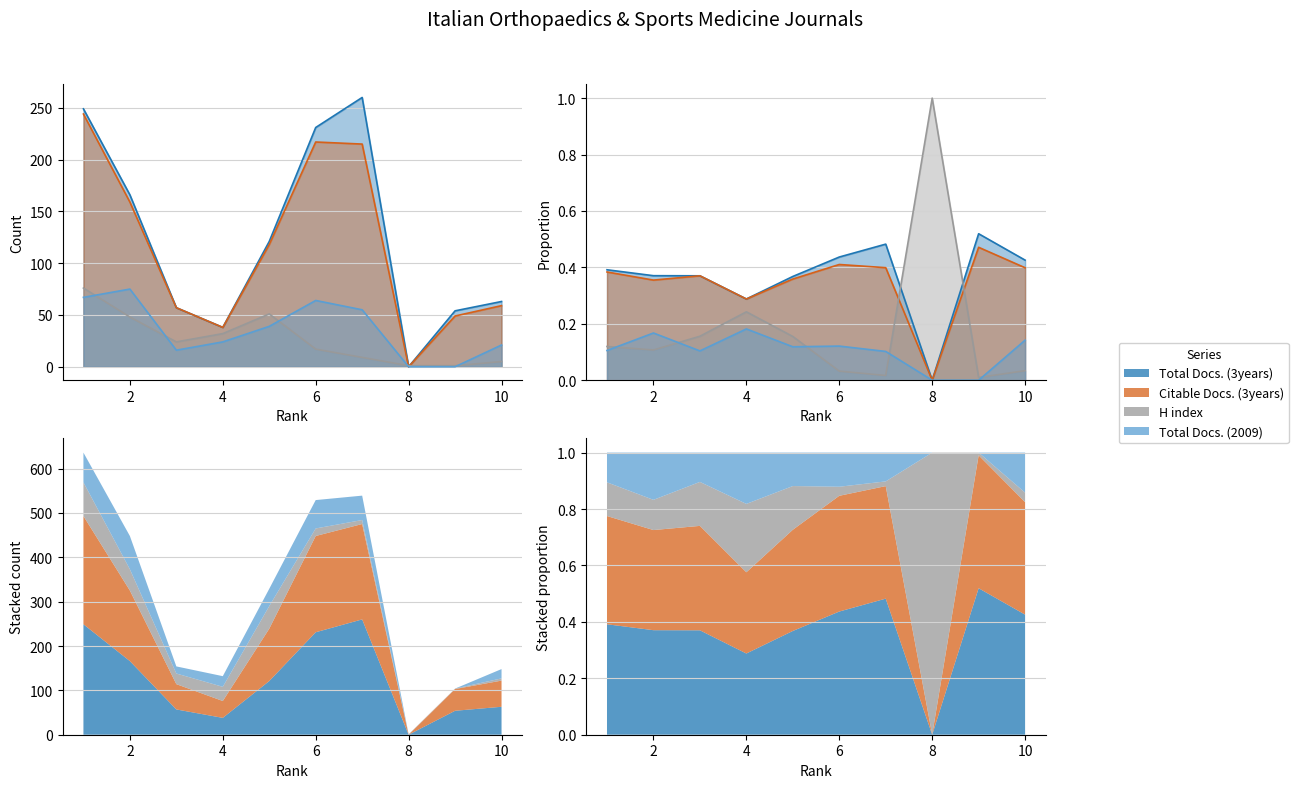

What is the difference between the highest and lowest values at 4?

14